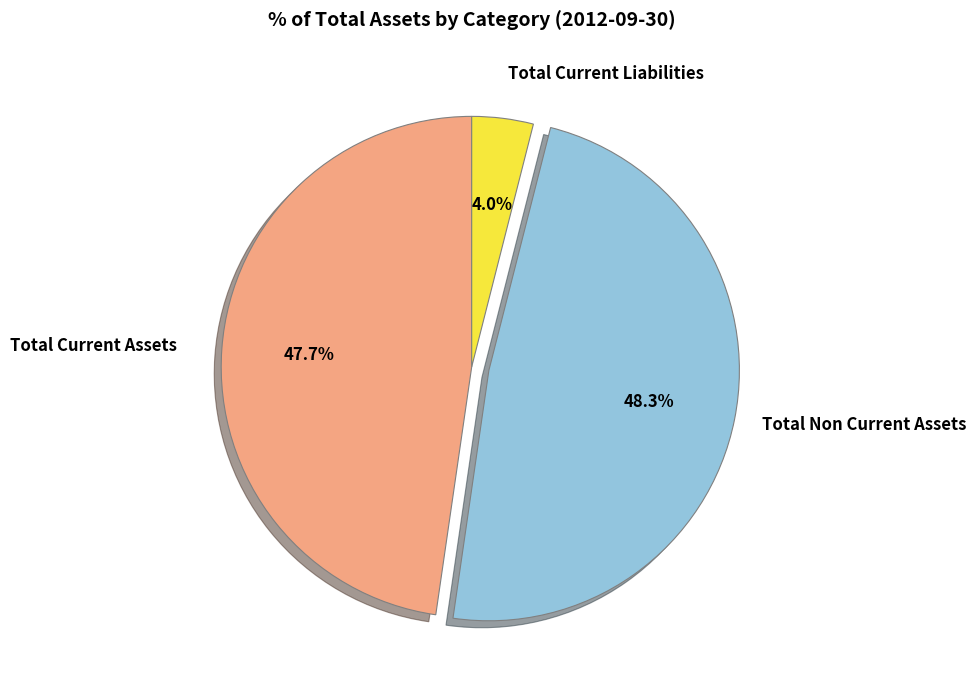

Is there a majority slice in this chart?

No